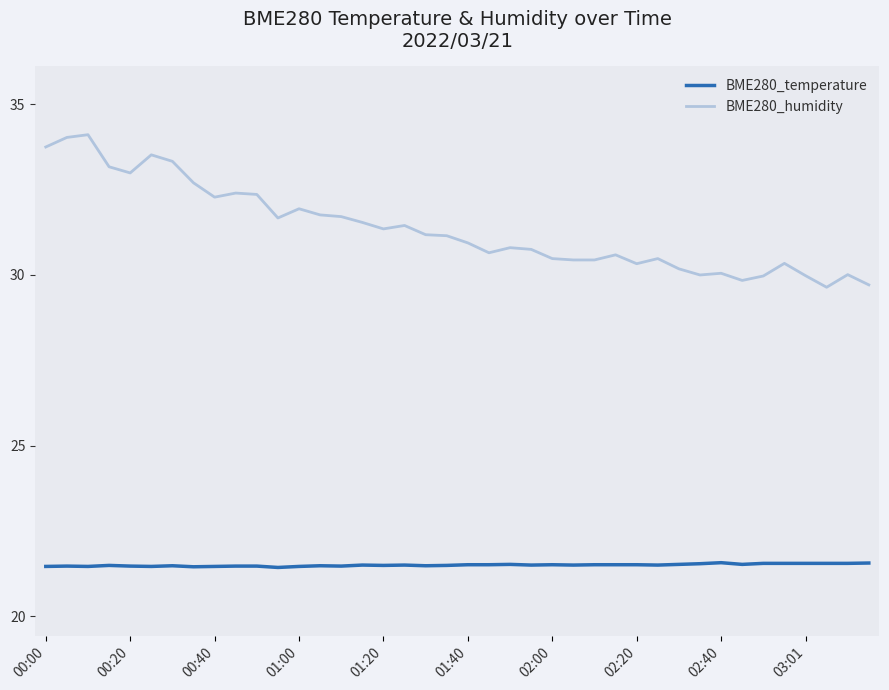

What is the difference between the maximum and minimum values in the BME280_temperature series?

0.1